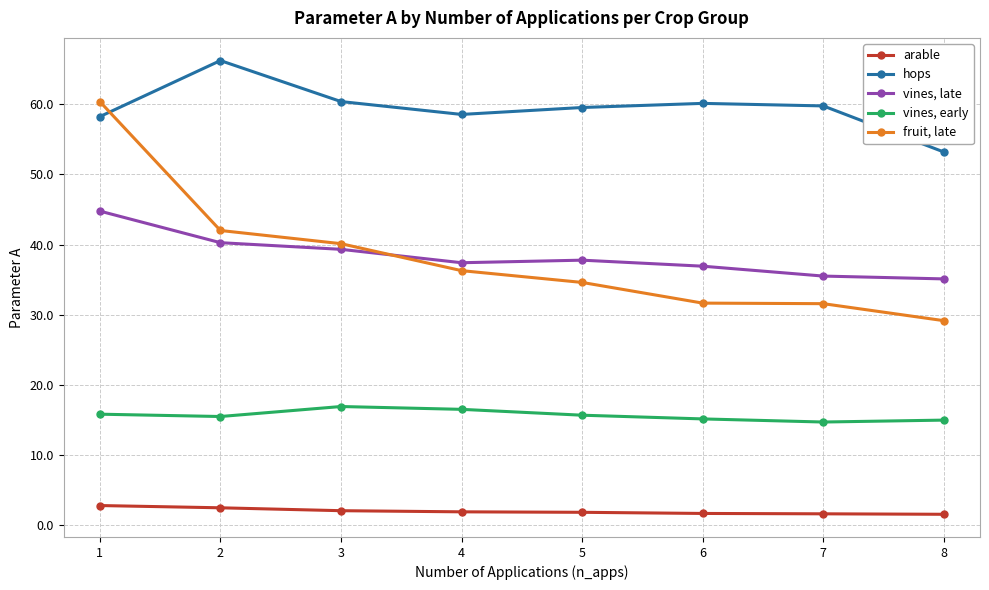

What is the difference between the second highest and minimum values in the hops series?

7.2